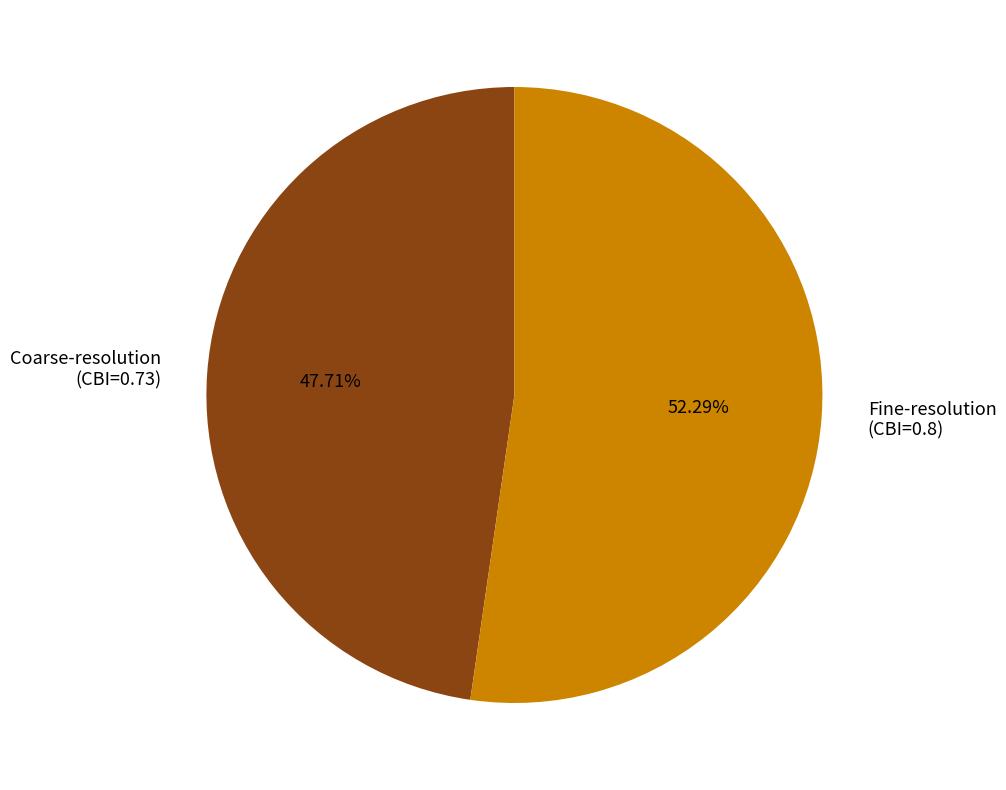

Which slice is the largest?

Fine-resolution